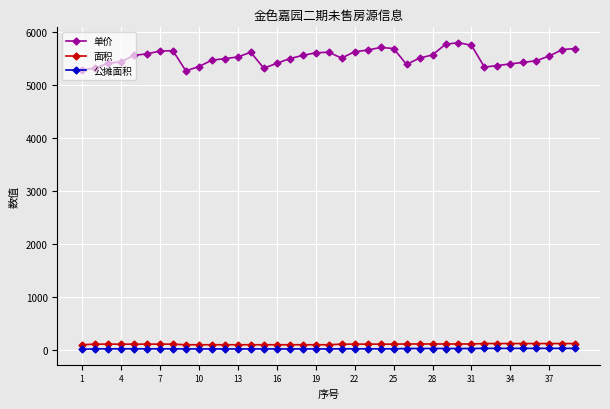

Does the chart have visible grid lines?

Yes